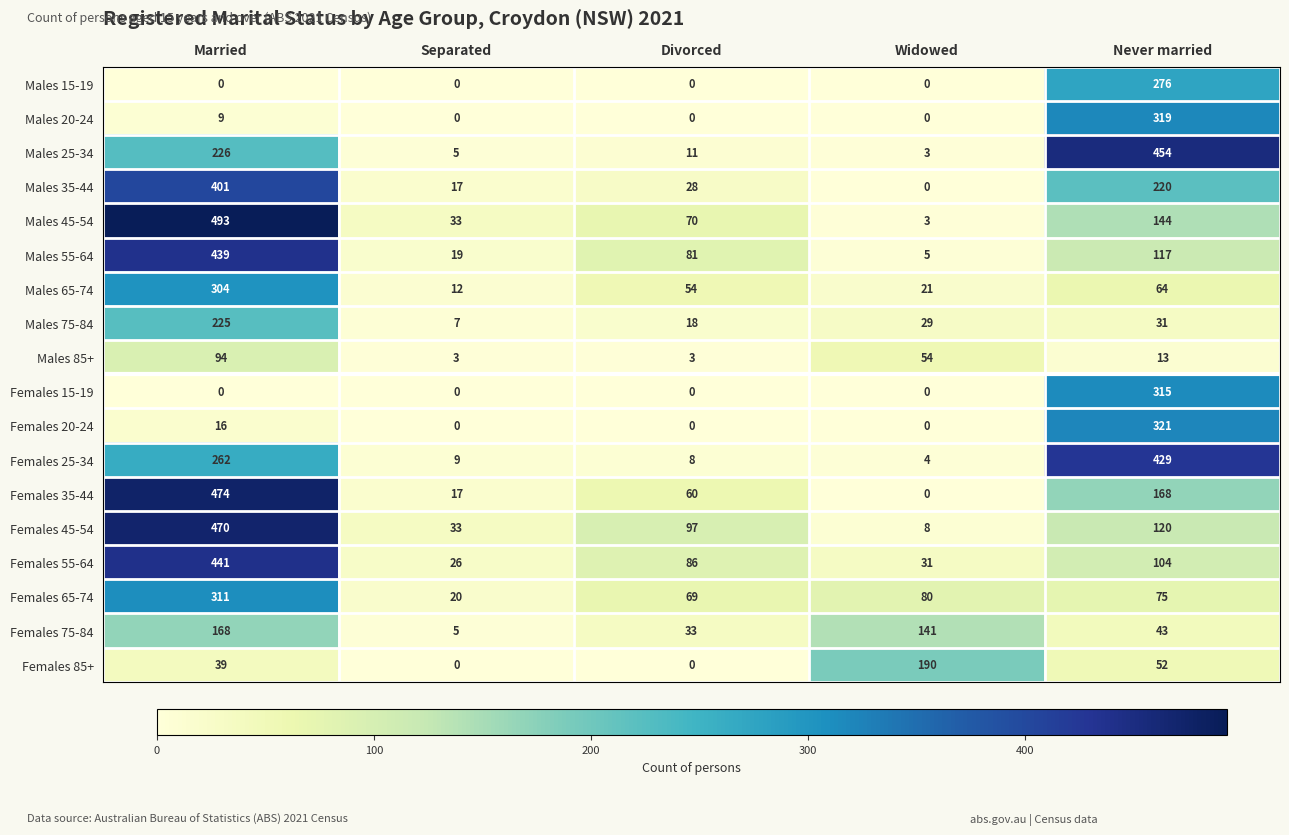

The Females 15-19 series shows 0 at Divorced. True or false?

True